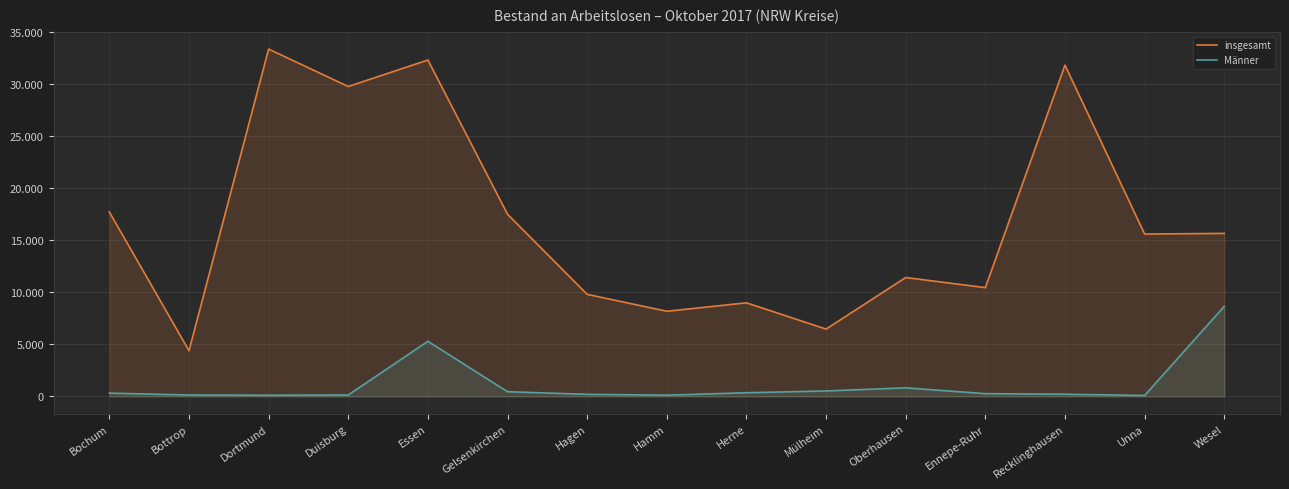

What is the label of the 14th point from the left?

Unna